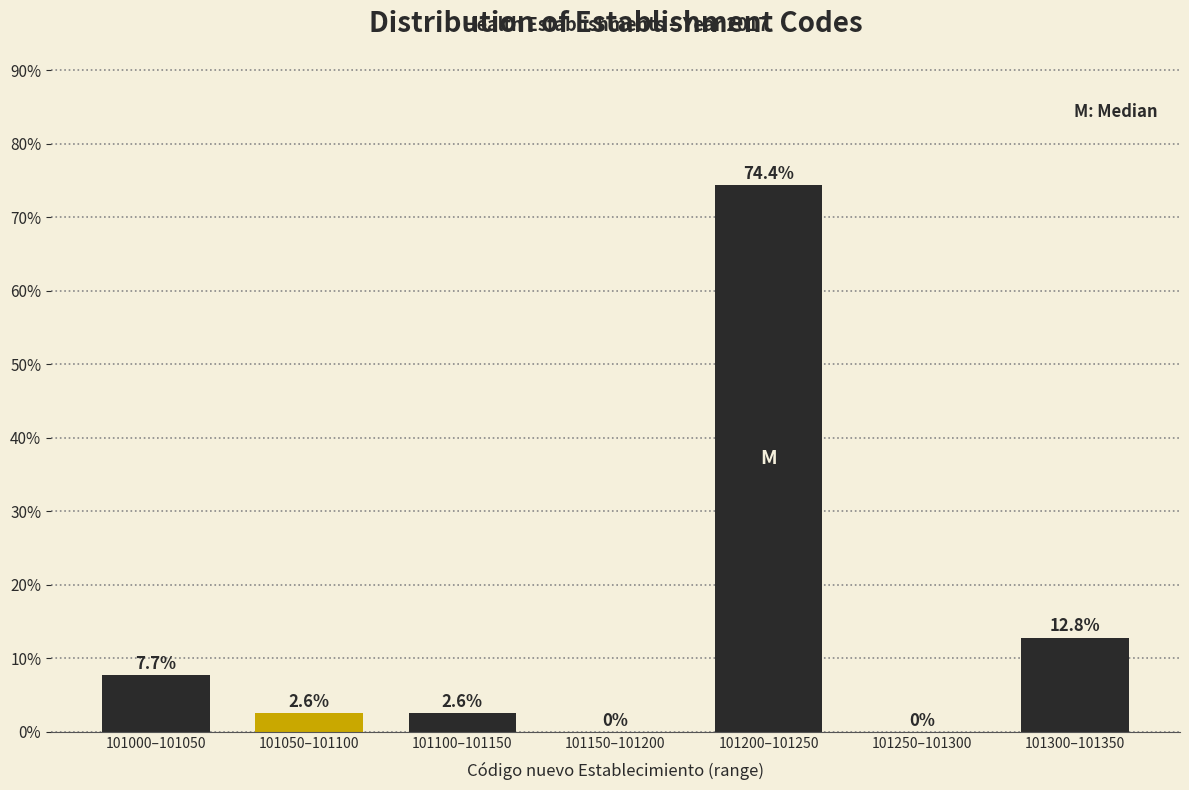

Reading left to right, list all the values displayed in this chart.

101000–101050=7.7	101050–101100=2.6	101100–101150=2.6	101150–101200=0.0	101200–101250=74.4	101250–101300=0.0	101300–101350=12.8